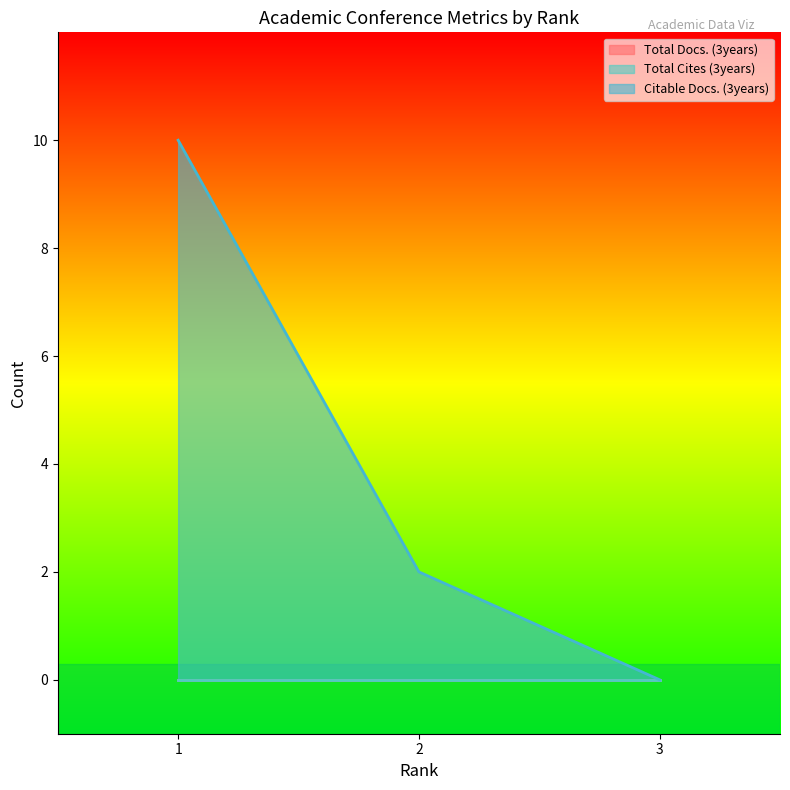

Which category has the highest value in the Citable Docs. (3years) series?

1